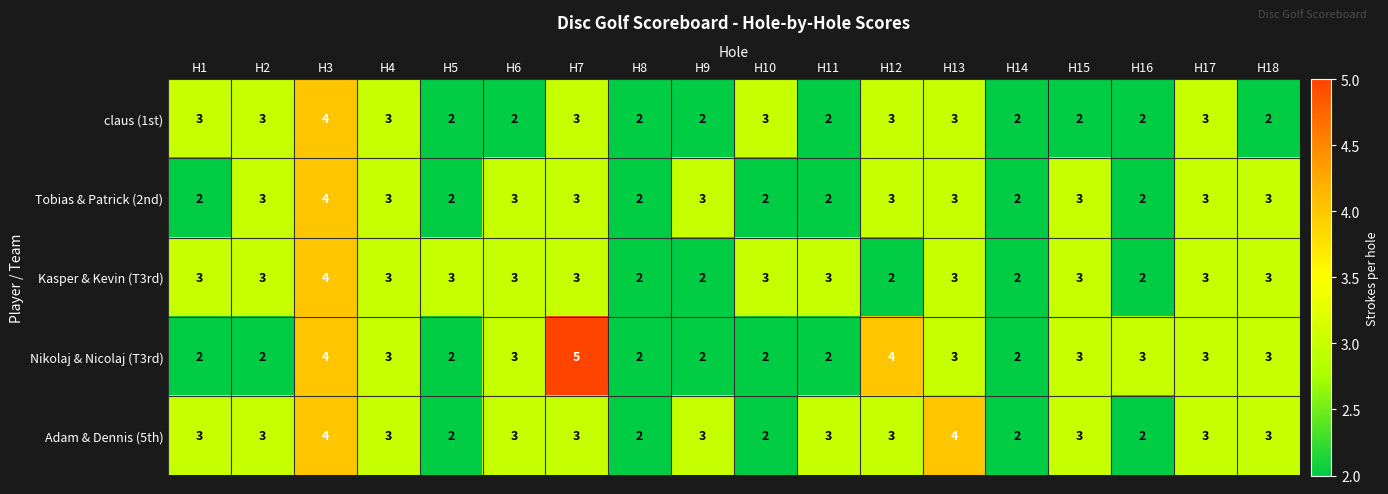

Which series has the widest spread of values?

Nikolaj & Nicolaj (T3rd)